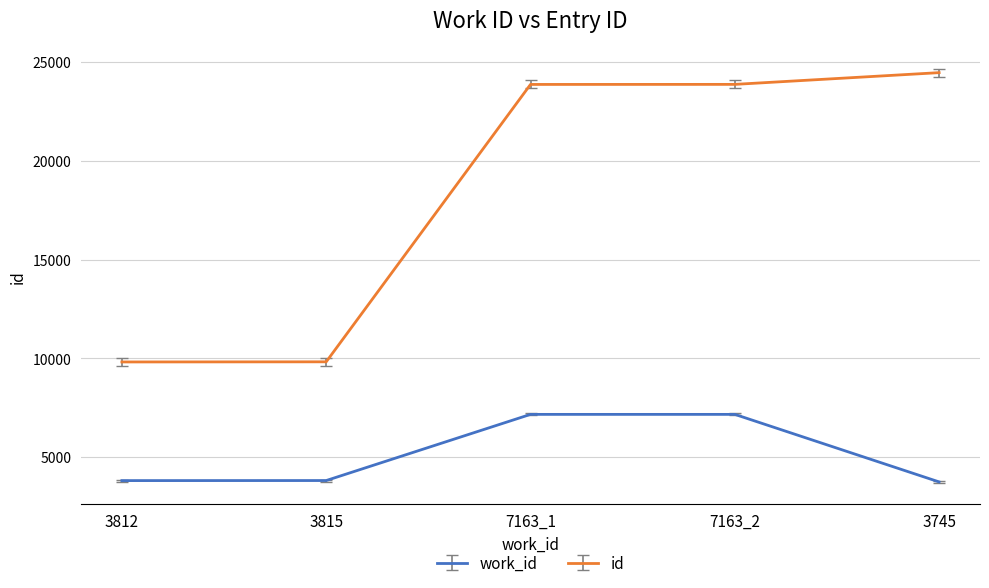

What is the average value of the work_id series?

5140